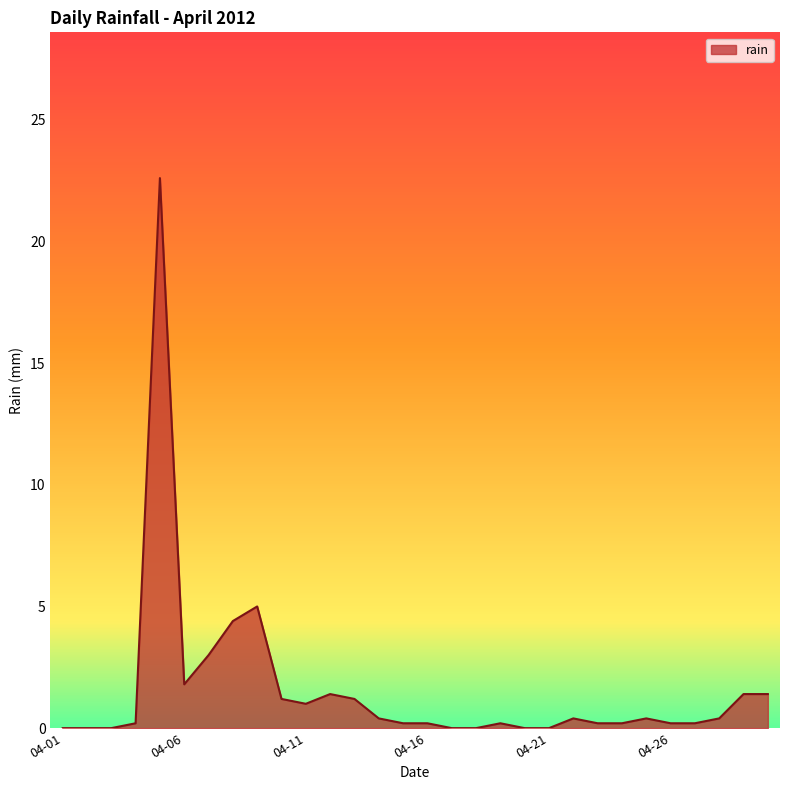

What is the average value?

1.6